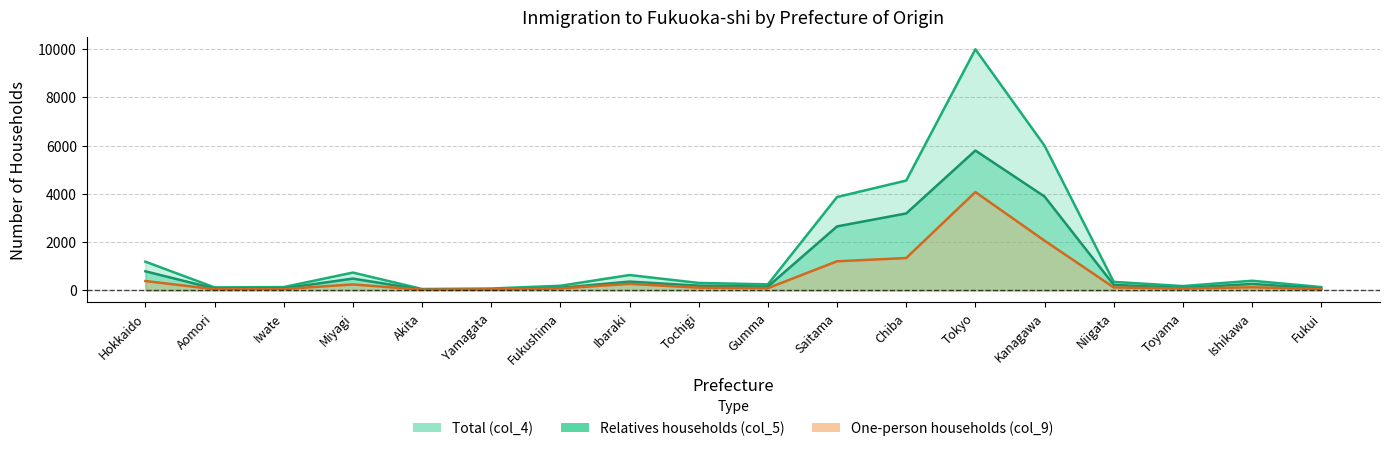

Where is One-person households (col_9) nearest to the value 2050?

Kanagawa